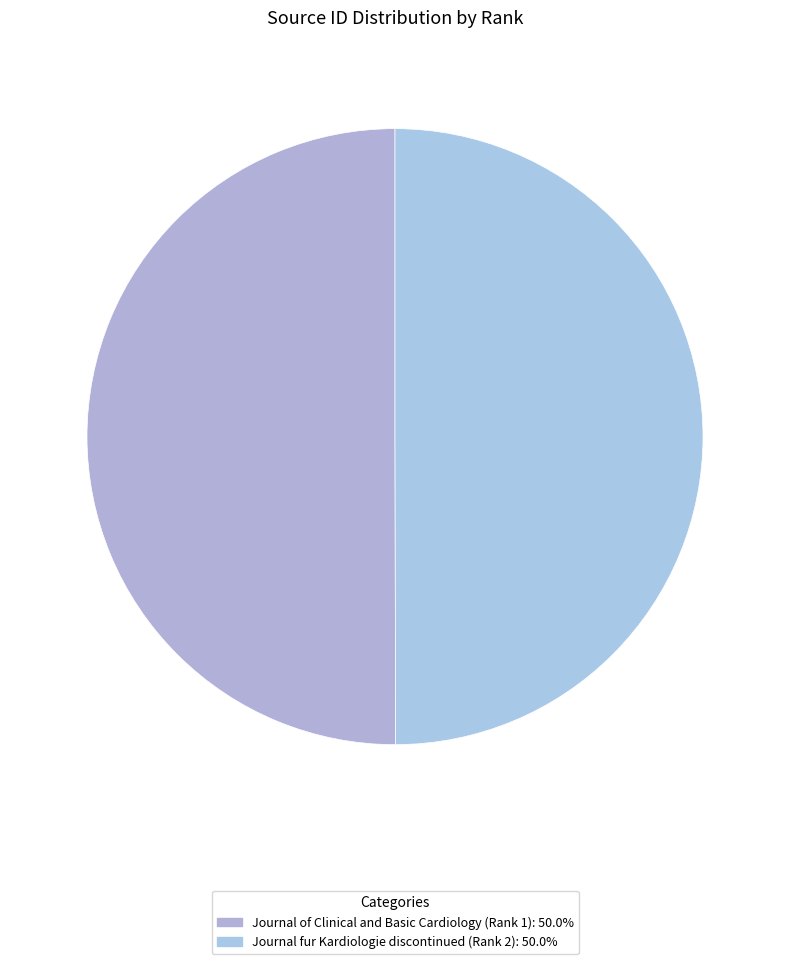

The Journal fur Kardiologie discontinued (Rank 2) slice represents 58% of the pie. True or false?

False